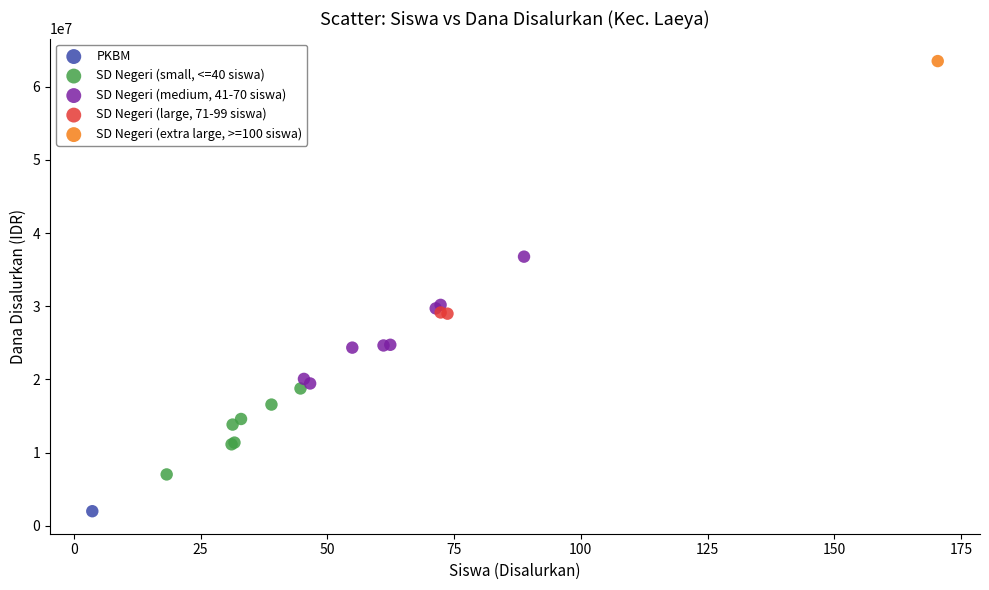

Which series reaches the minimum Y coordinate?

PKBM